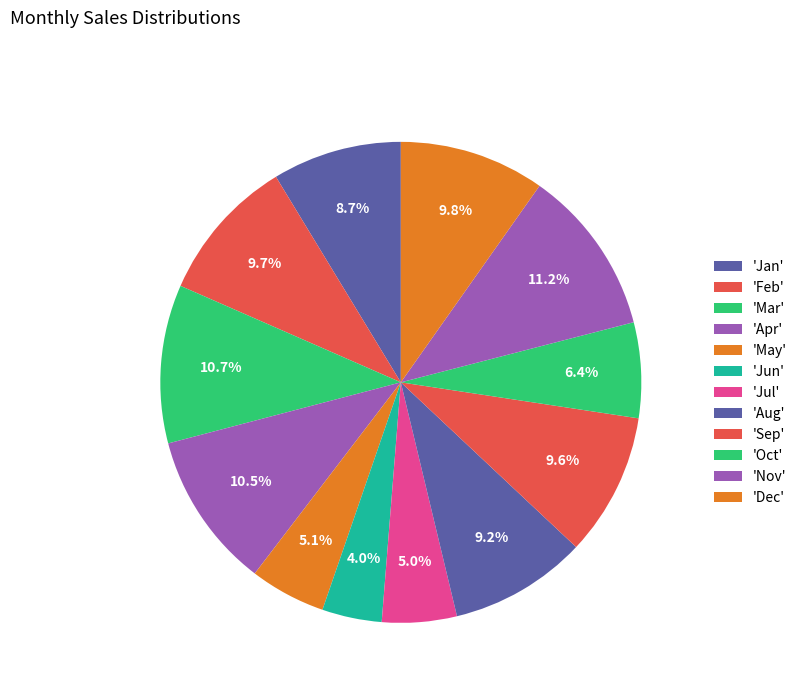

Count the number of slices in the pie.

12